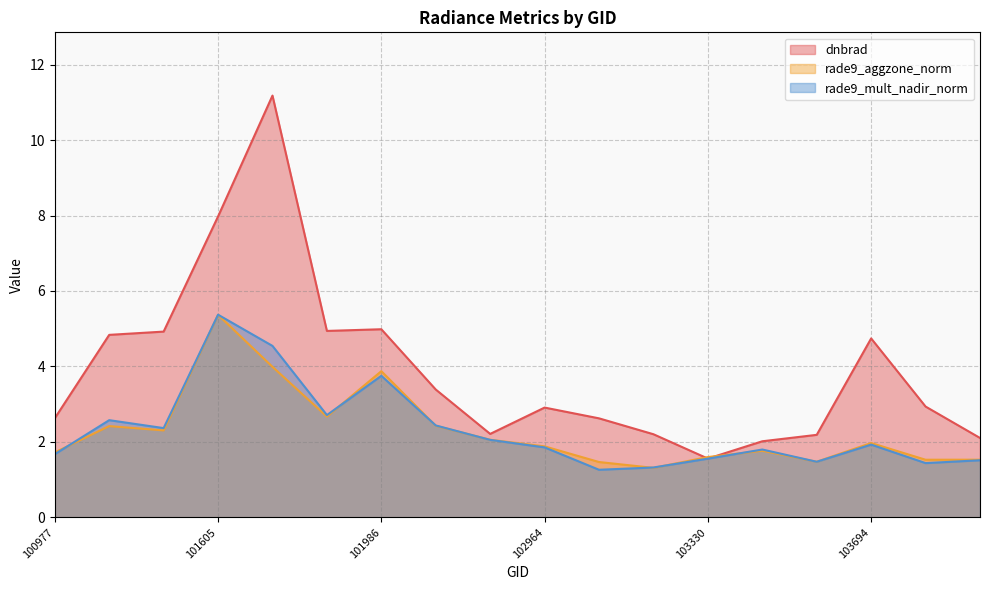

In rade9_mult_nadir_norm, how many points are lower than both neighbors (excluding endpoints)?

5